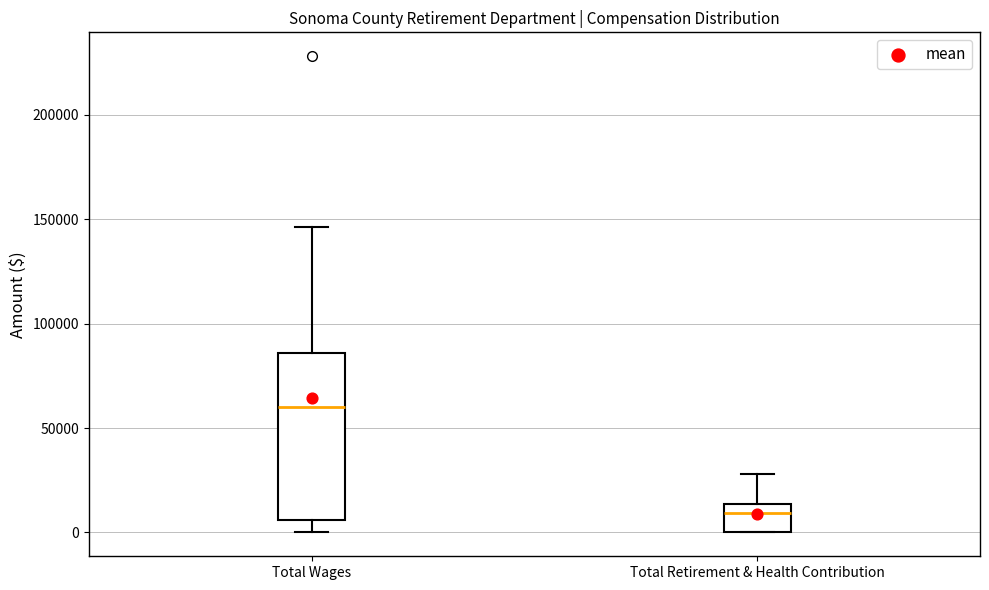

Where does the upper whisker of the box for Total Wages end on the y-axis? The values are not printed on the chart, so give them approximately, as read against the axis.

145000